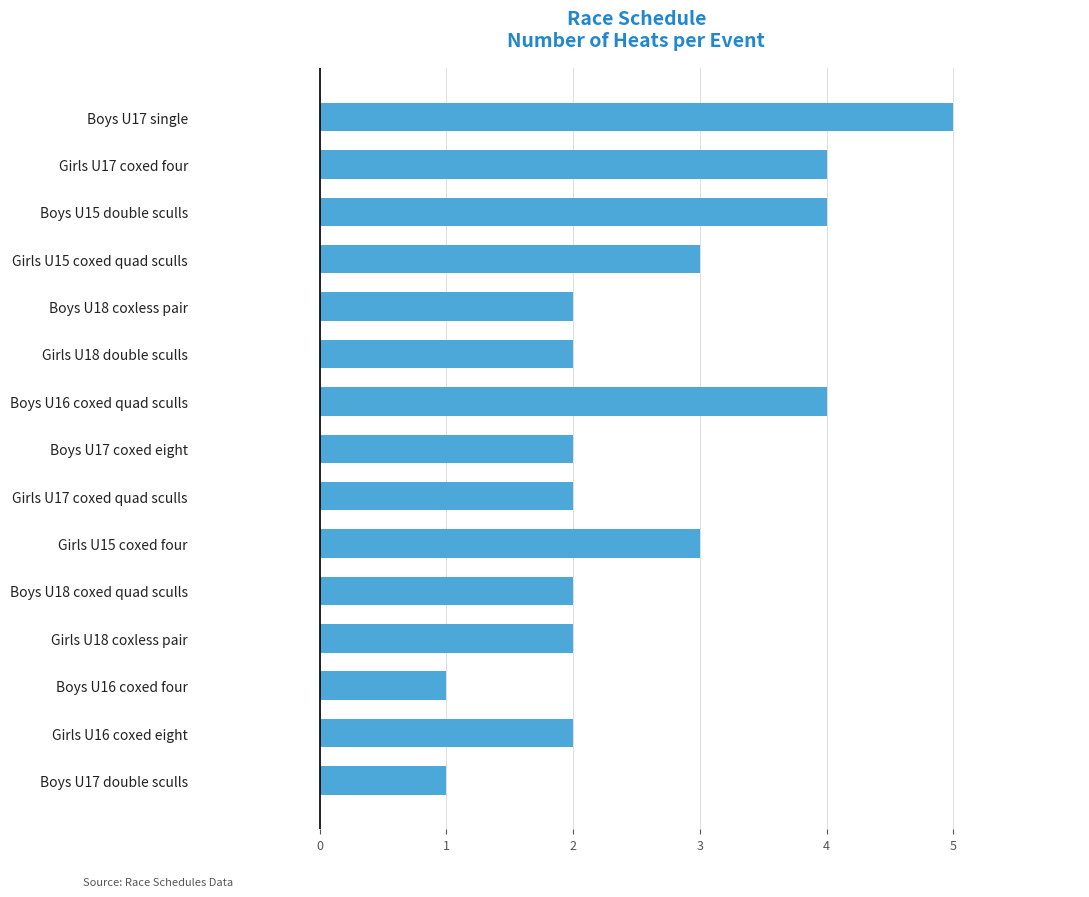

Reading top to bottom, what are all the values shown in this chart?

5	4	4	3	2	2	4	2	2	3	2	2	1	2	1